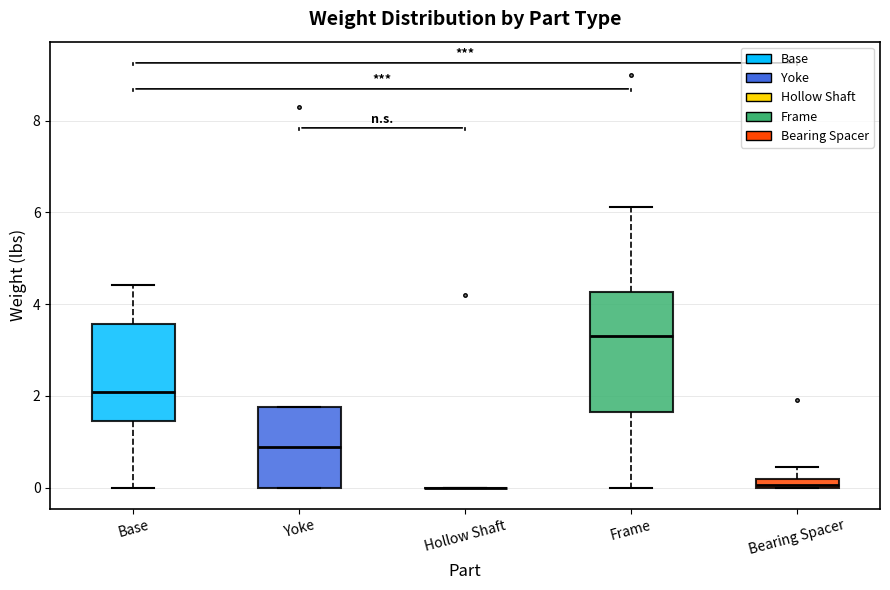

Which box is the tallest, from its lower edge to its upper edge?

Frame